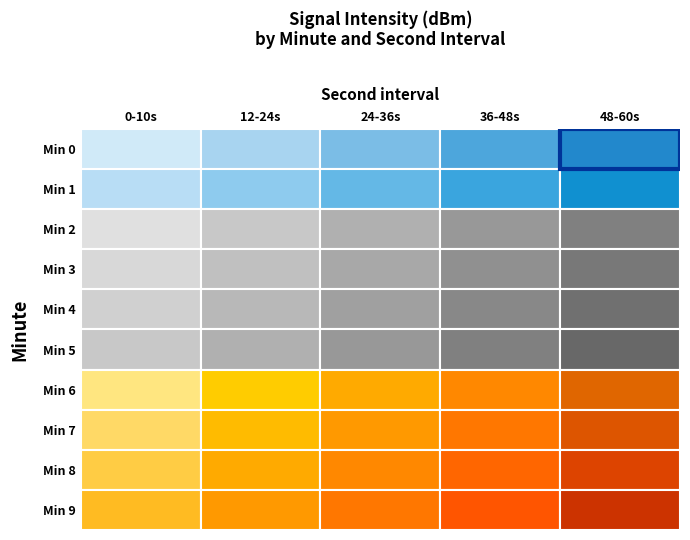

What is the maximum value for 36-48s?

-123.5